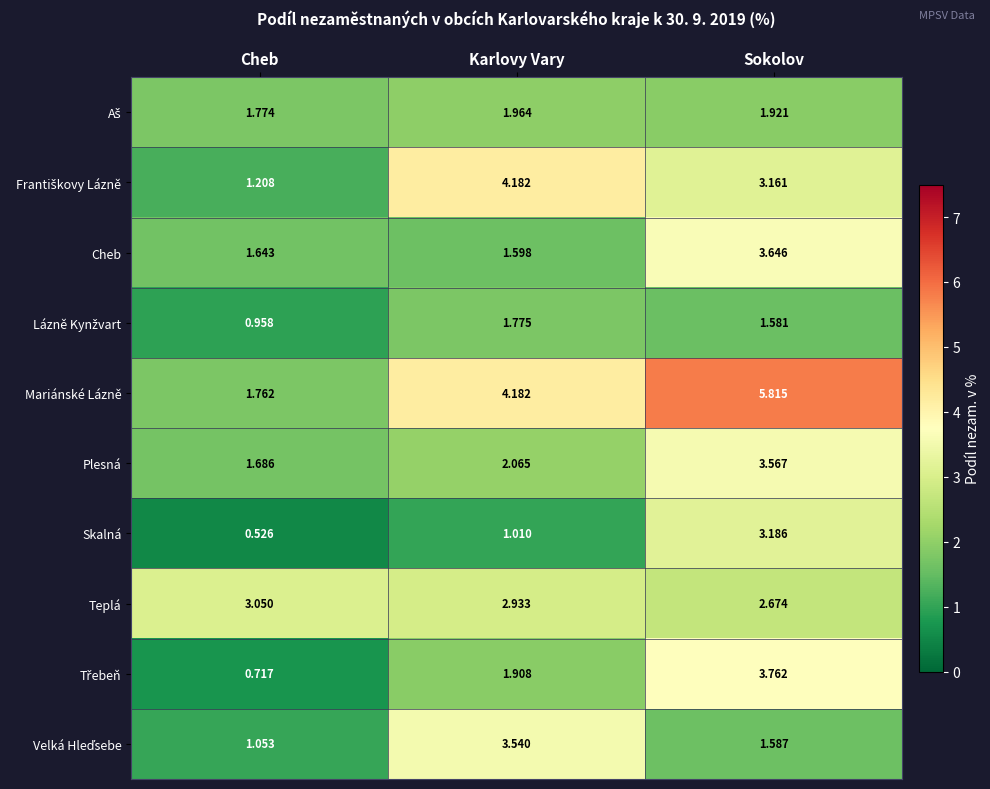

Which category has the lowest value across all series?

Cheb